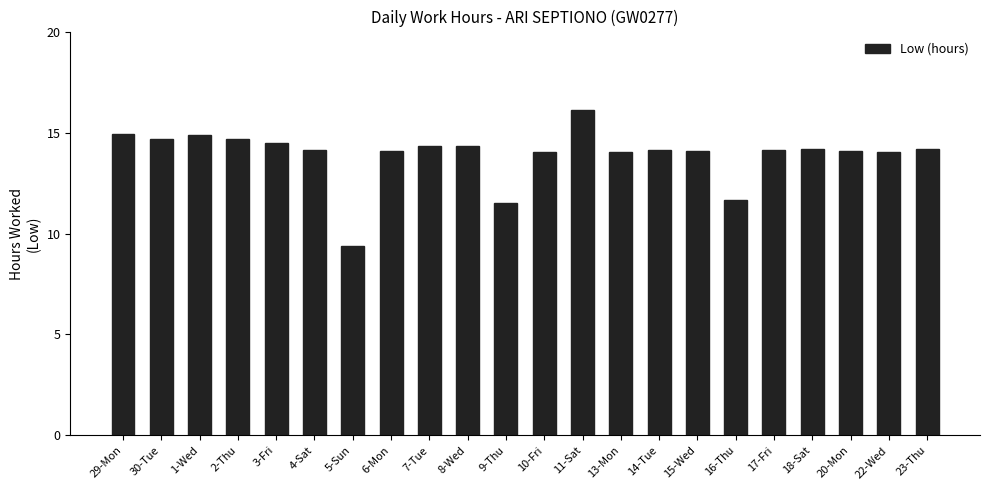

At which category does the chart reach its minimum across all series?

5-Sun